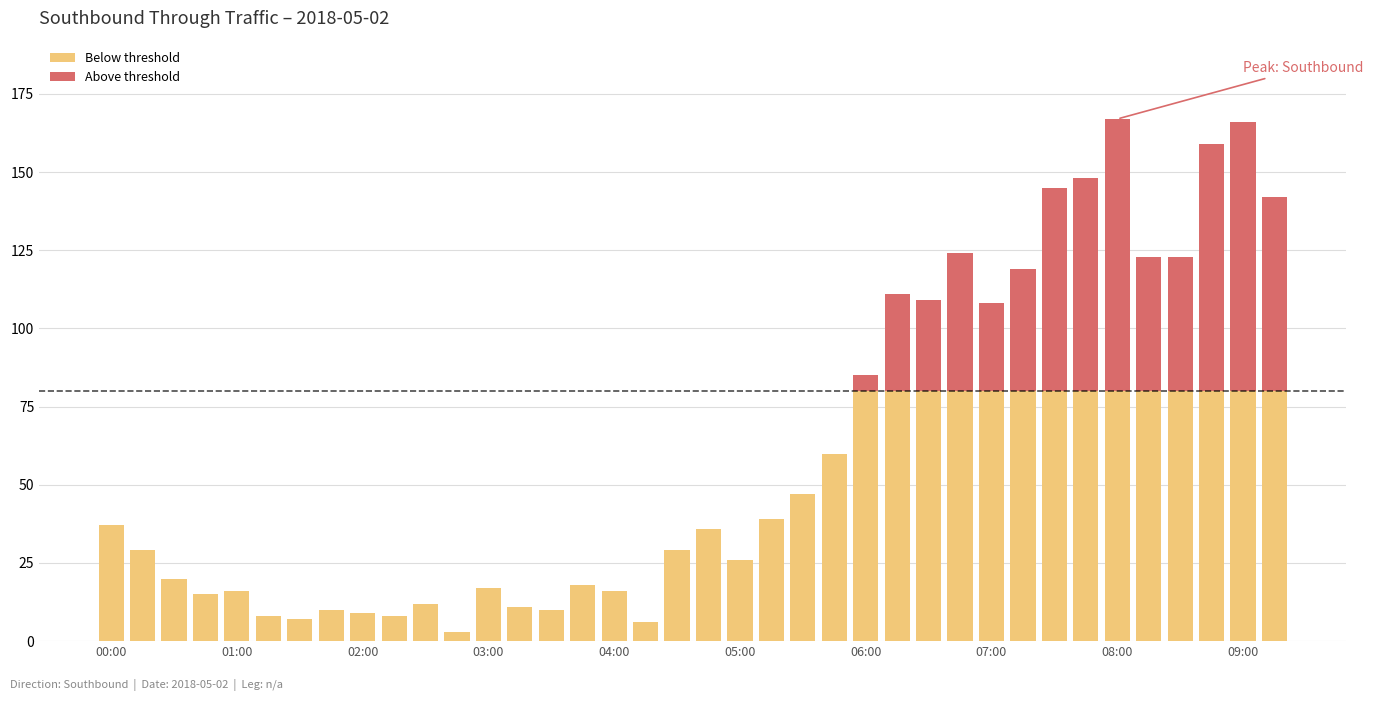

Which series has the largest total across all categories?

Below threshold